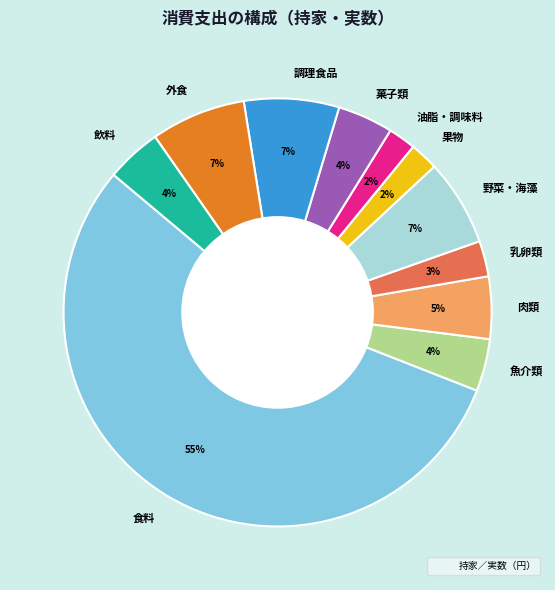

Count the number of slices in the pie.

11